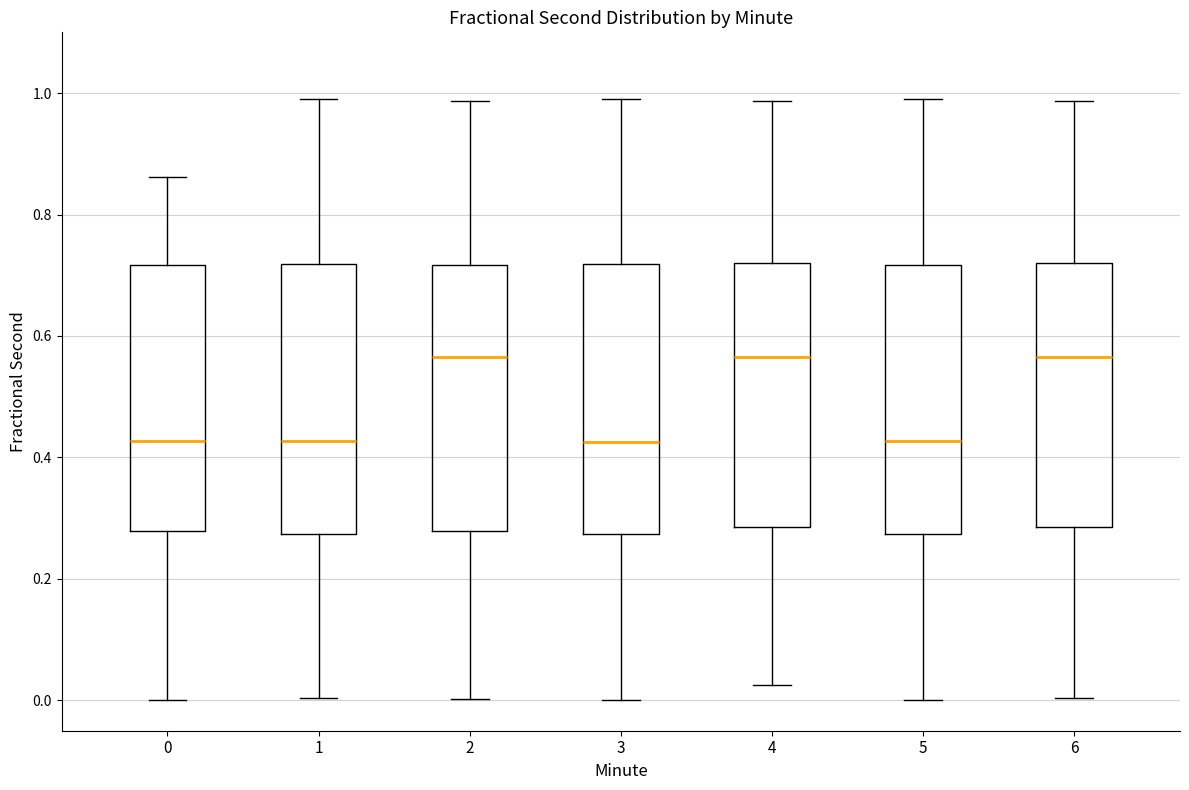

Reading left to right, read every box against the y-axis: the position of its median line, the range the box covers, and the ends of its whiskers. The values are not printed on the chart, so give them approximately, as read against the axis.

0: median 0.42, box 0.28 to 0.72, whiskers 0.00 to 0.86
1: median 0.42, box 0.28 to 0.72, whiskers 0.00 to 0.98
2: median 0.56, box 0.28 to 0.72, whiskers 0.00 to 0.98
3: median 0.42, box 0.28 to 0.72, whiskers 0.00 to 0.98
4: median 0.56, box 0.28 to 0.72, whiskers 0.02 to 0.98
5: median 0.42, box 0.28 to 0.72, whiskers 0.00 to 0.98
6: median 0.56, box 0.28 to 0.72, whiskers 0.00 to 0.98